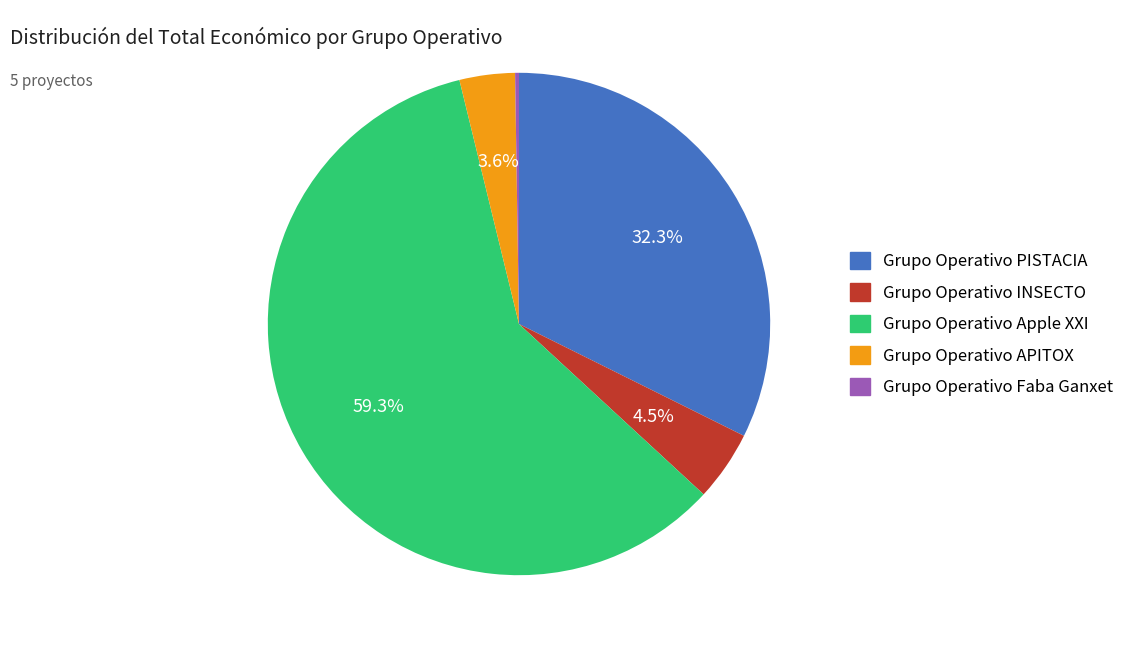

Is Grupo Operativo APITOX the majority of the pie?

No